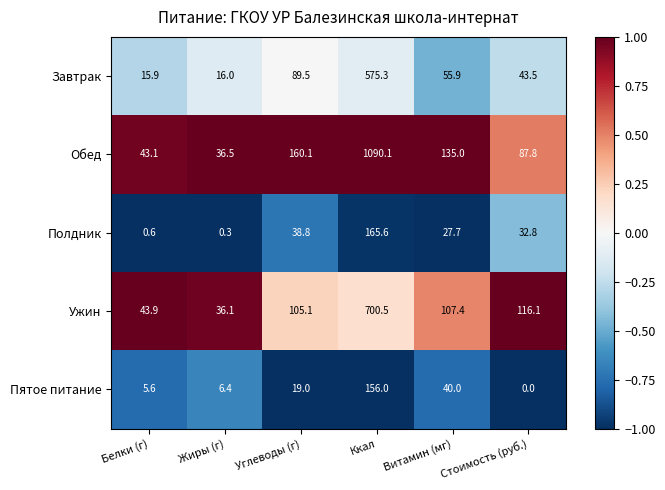

What is the total value across all series at Углеводы (г)?

412.5